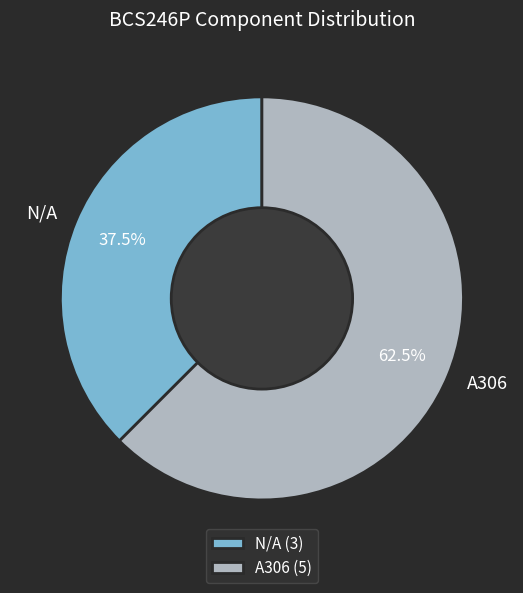

Combined, what portion of the pie is N/A and A306?

100.0%